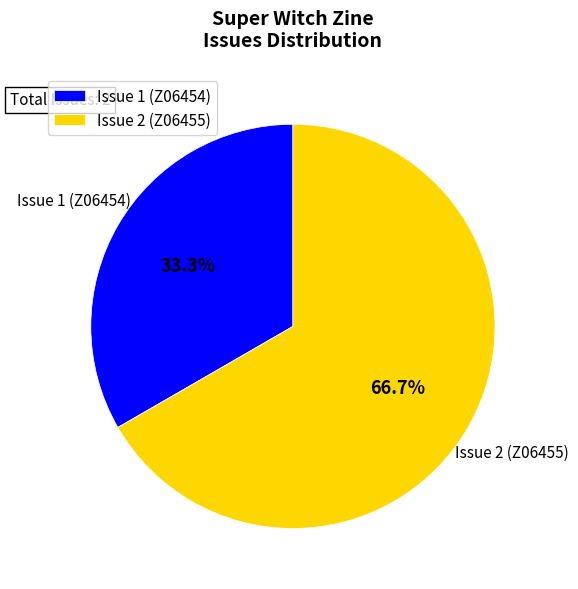

How many slices are in this pie chart?

2